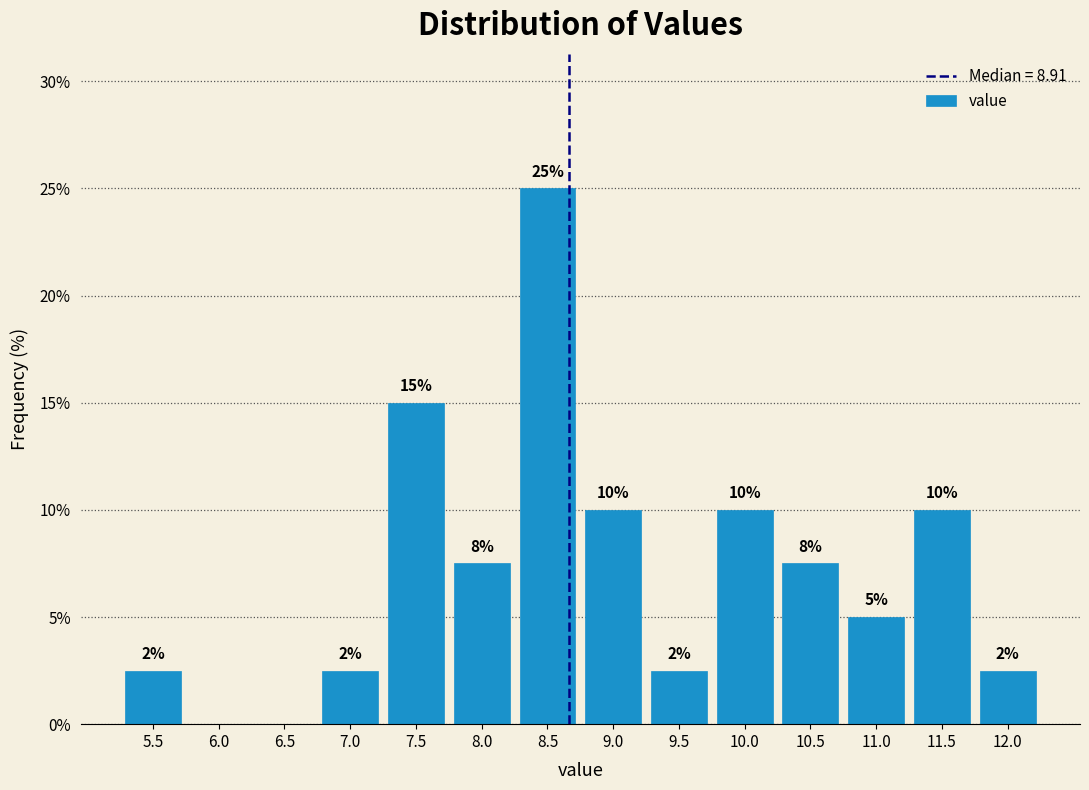

The value at 8.5 is 25.0. True or false?

True